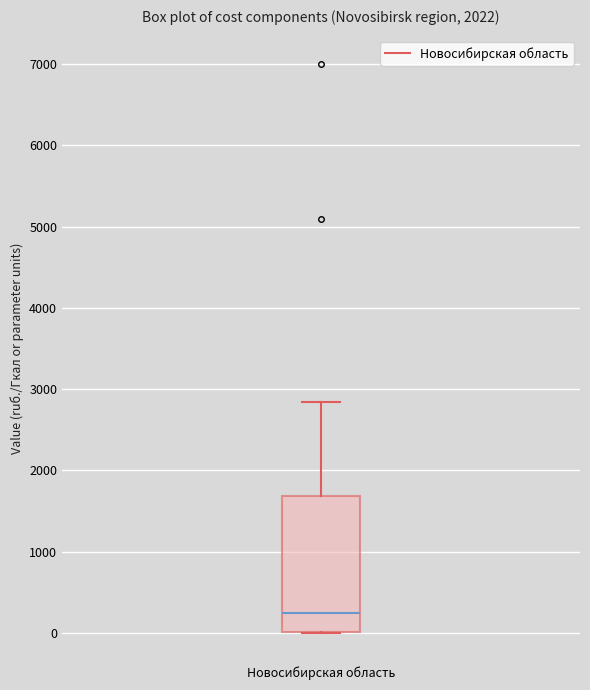

Read this box plot against the y-axis: the position of the median line, the range covered by the box, and the ends of both whiskers. The values are not printed on the chart, so give them approximately, as read against the axis.

median 200, box 0 to 1700, whiskers 0 to 2800